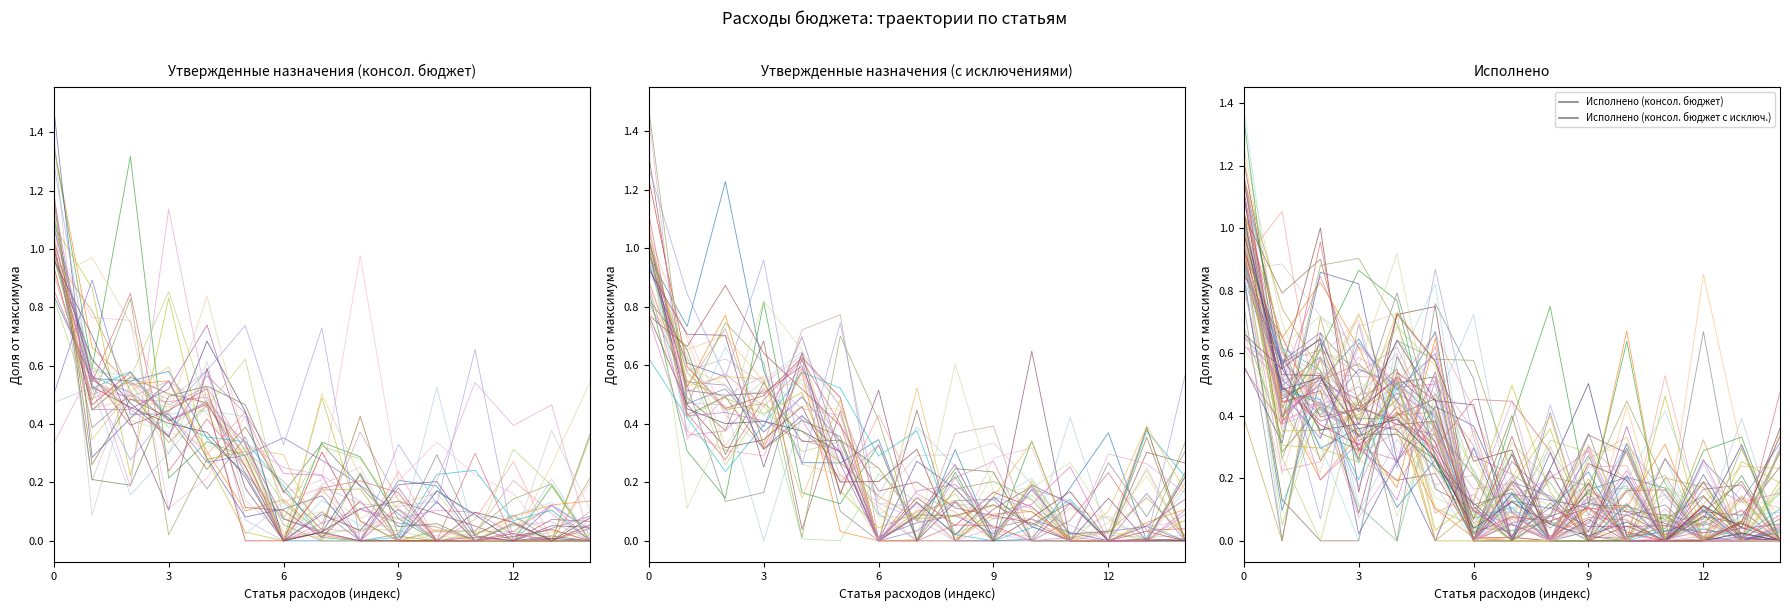

What is the sum of all Исполнено (консол. бюджет) values?

3.9